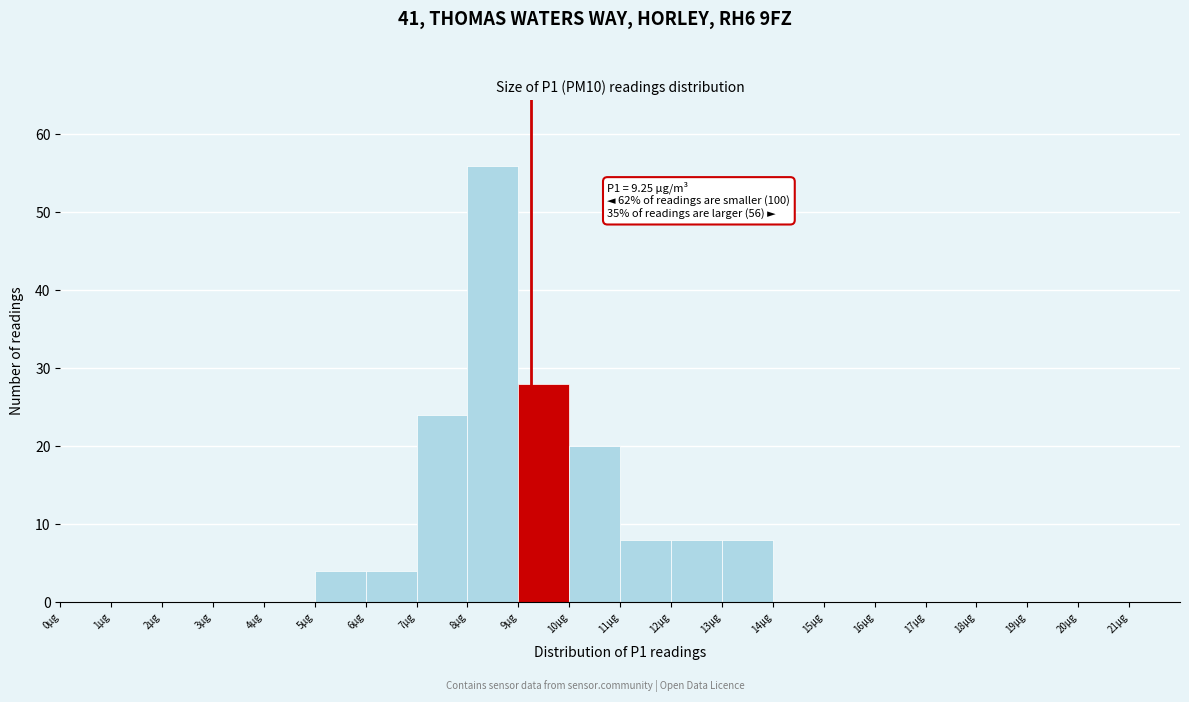

Over which range of the x-axis is the bar tallest?

8 to 9